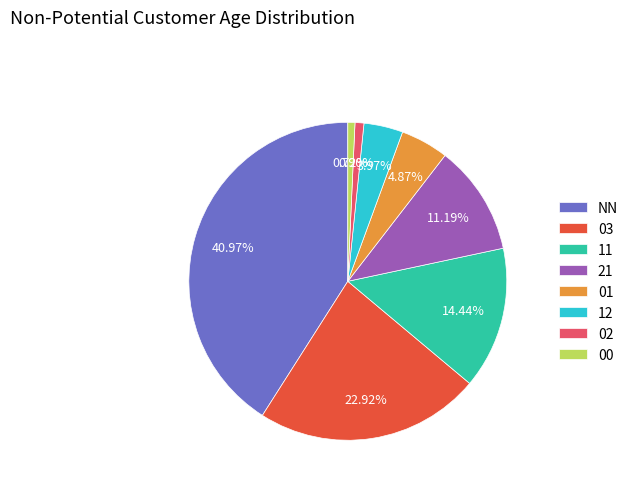

How many slices are in this pie chart?

8